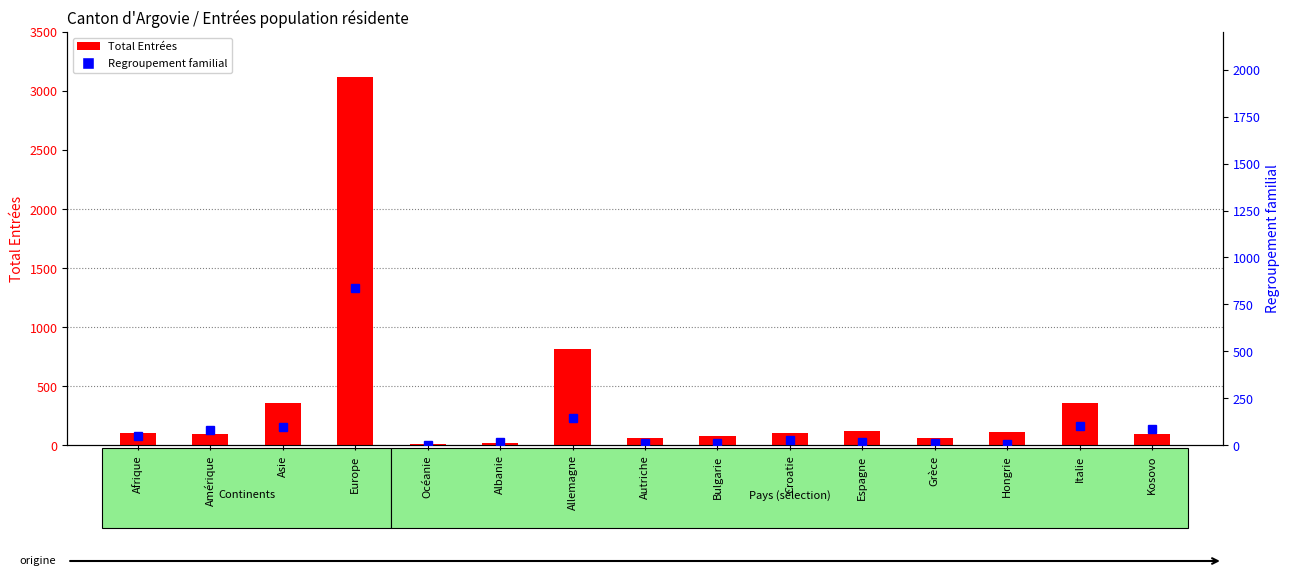

Which has a higher value, Grèce or Albanie?

Grèce